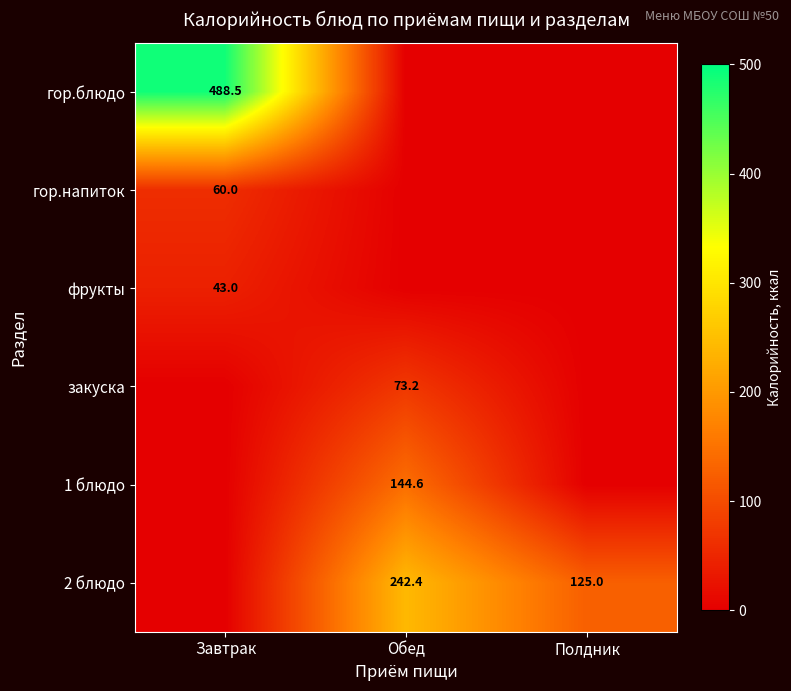

The закуска series shows 73.2 at Обед. True or false?

True